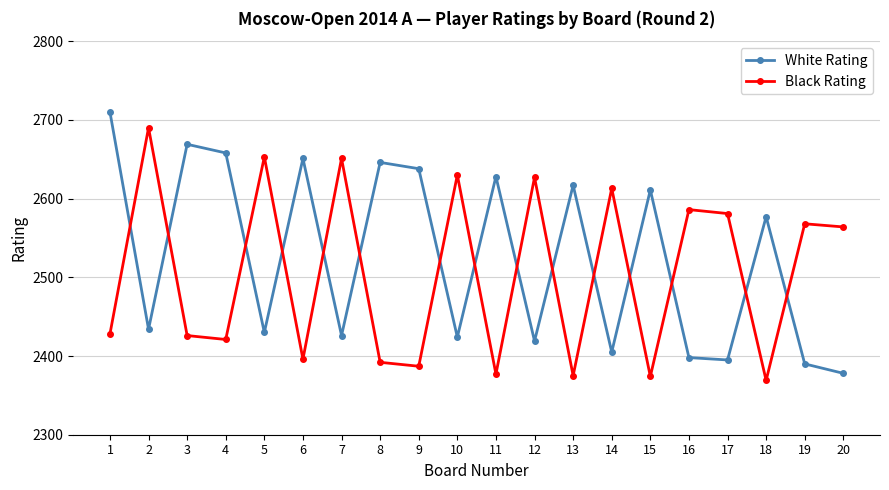

Which series ends up on top after the final intersection of Black Rating and White Rating?

Black Rating